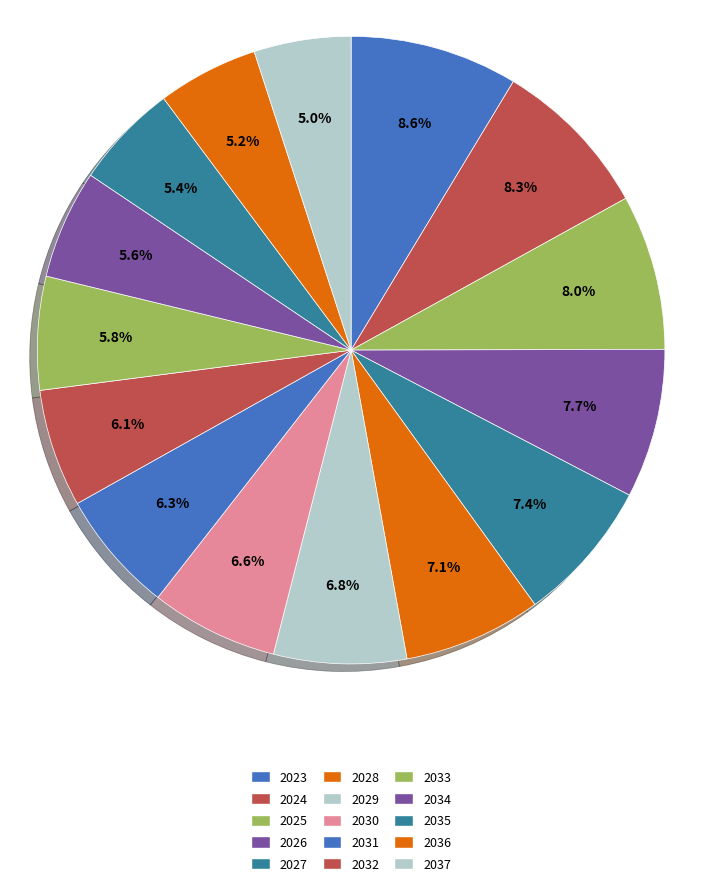

How many slices are in this pie chart?

15